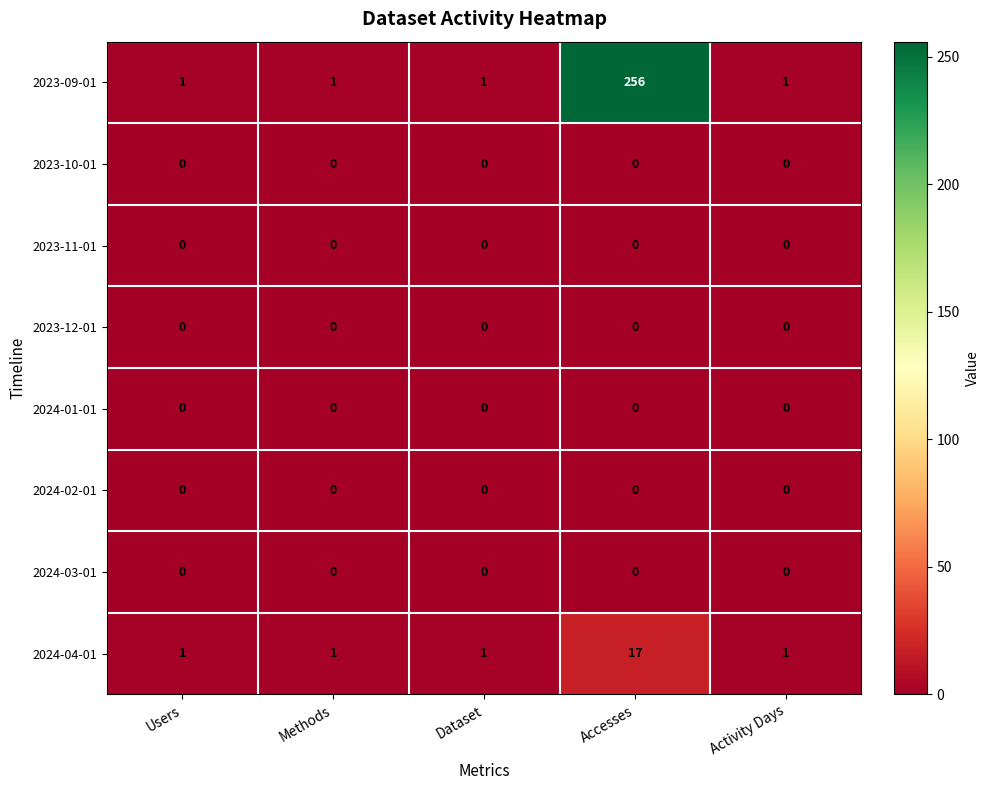

Which series has the largest range (max minus min)?

2023-09-01